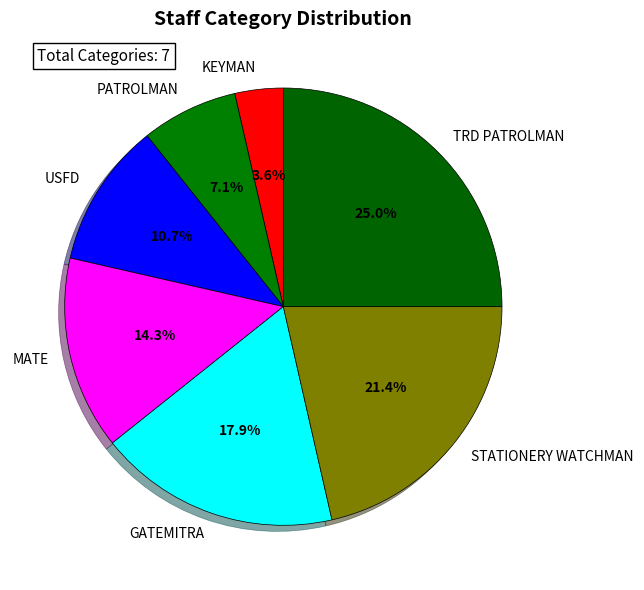

How many segments does this pie chart have?

7